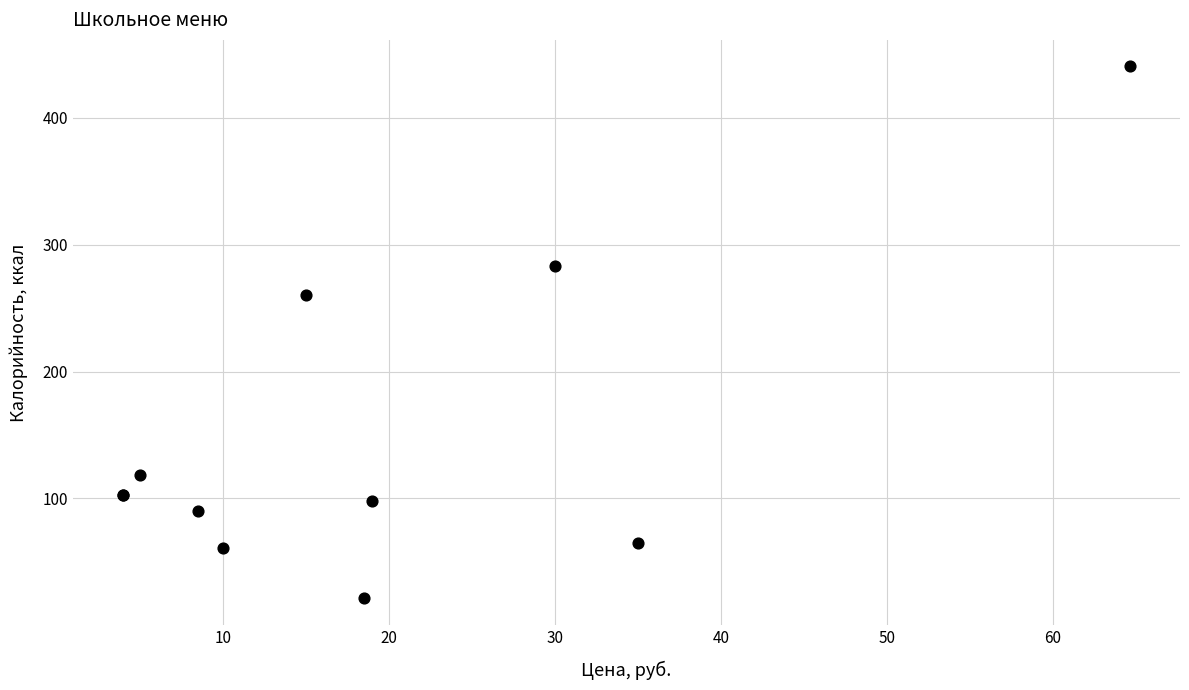

What Y value in the scatter plot is closest to 230?

260.7